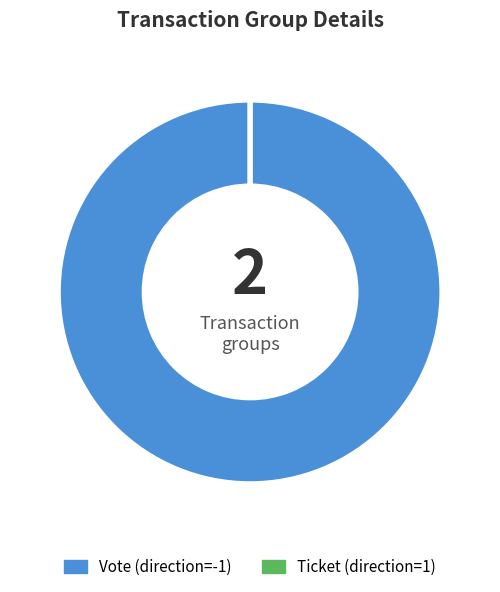

What percentage is the Vote slice, to the nearest percent?

100%